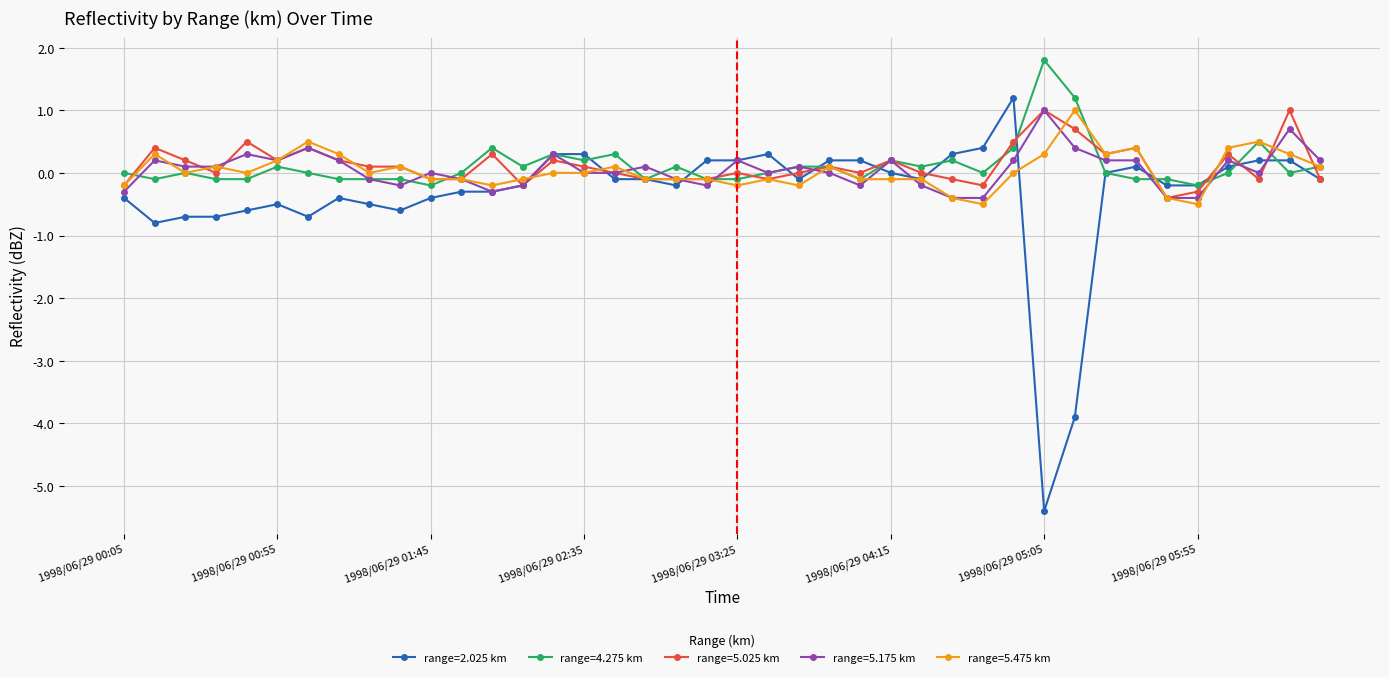

Which series has the widest spread of values?

range=2.025 km